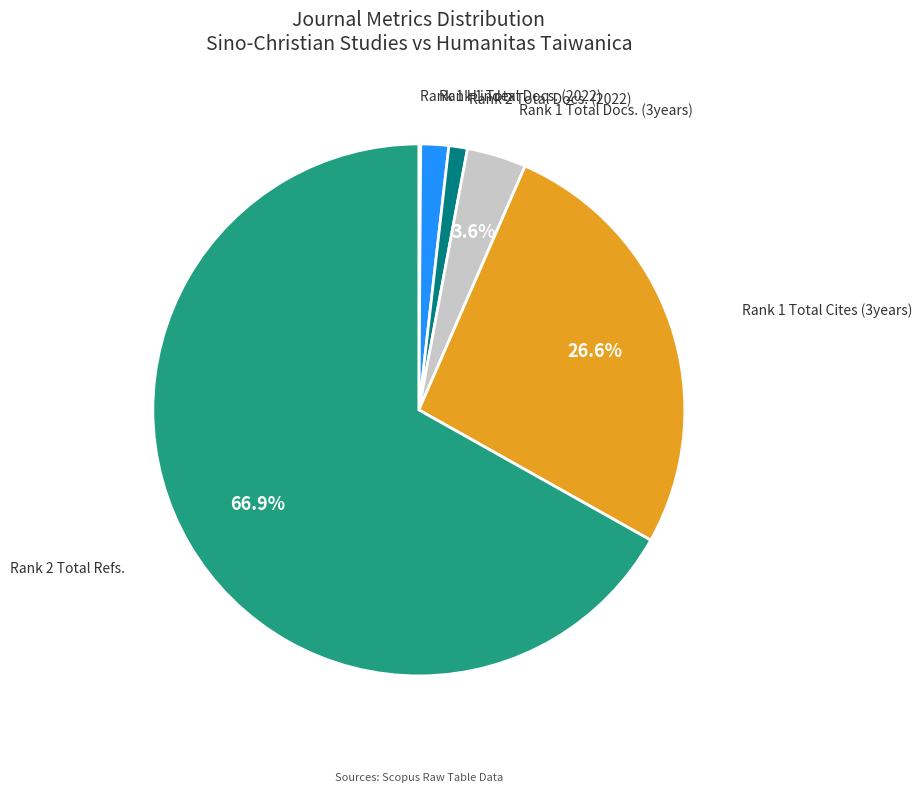

Combined, do Rank 2 Total Refs. and Rank 1 Total Docs. (2022) account for over 50%?

Yes